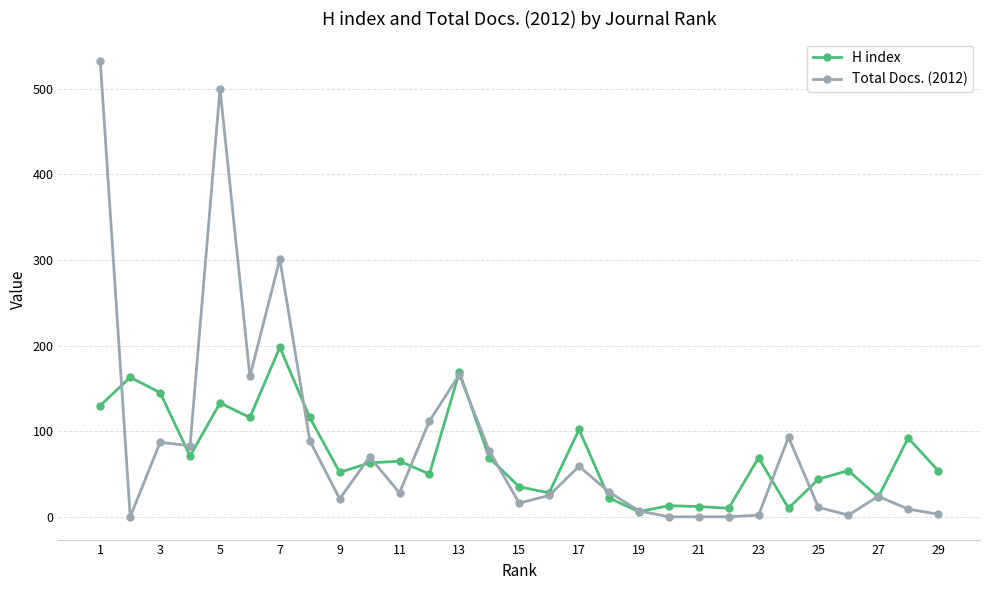

What is the highest value of the Total Docs. (2012) series?

532